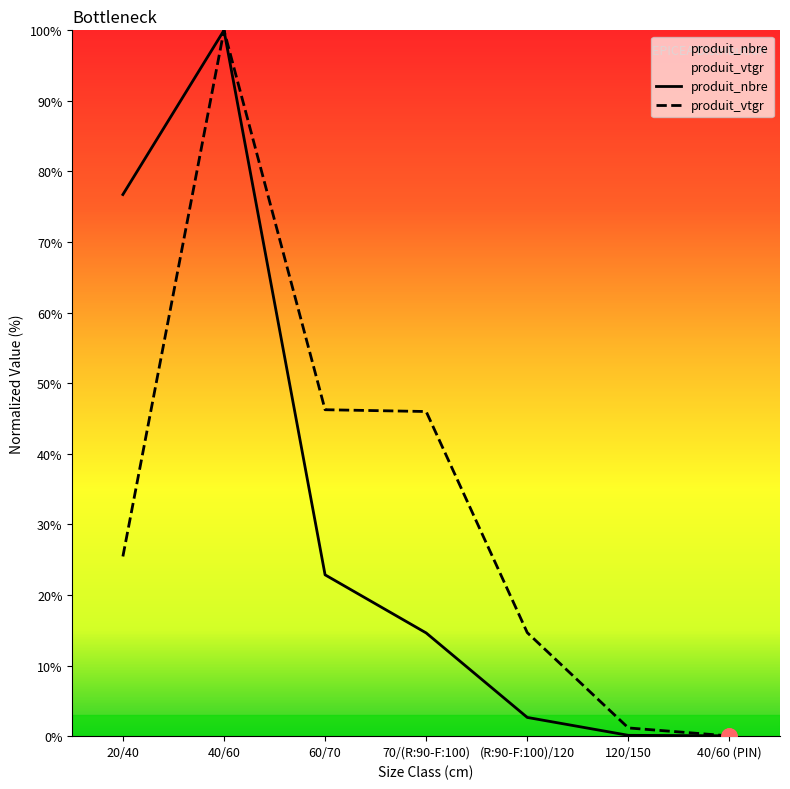

Is the value of produit_nbre at 120/150 greater than the value of produit_vtgr at (R:90-F:100)/120?

No